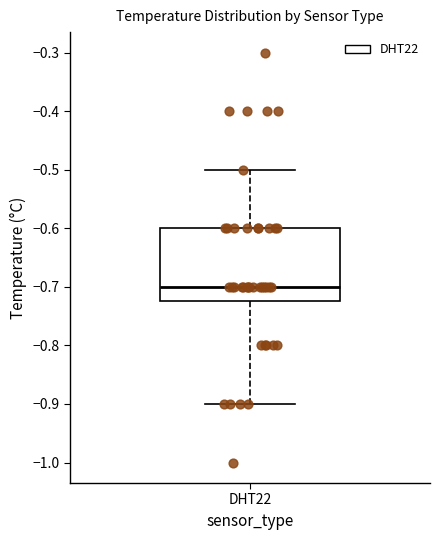

Transcribe this box plot: give where the median line is, the range the box spans, and where the two whiskers end, as read against the y-axis. The values are not printed on the chart, so give them approximately, as read against the axis.

median -0.70, box -0.72 to -0.60, whiskers -0.90 to -0.50